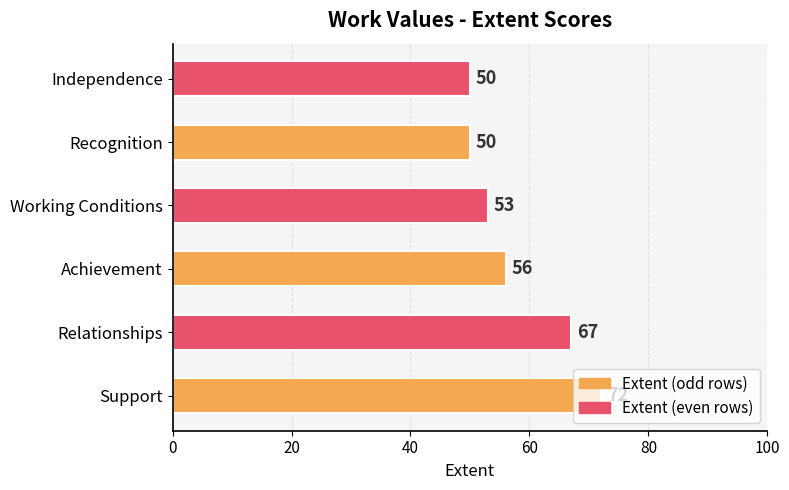

What is the difference between the values at Working Conditions and Recognition?

3